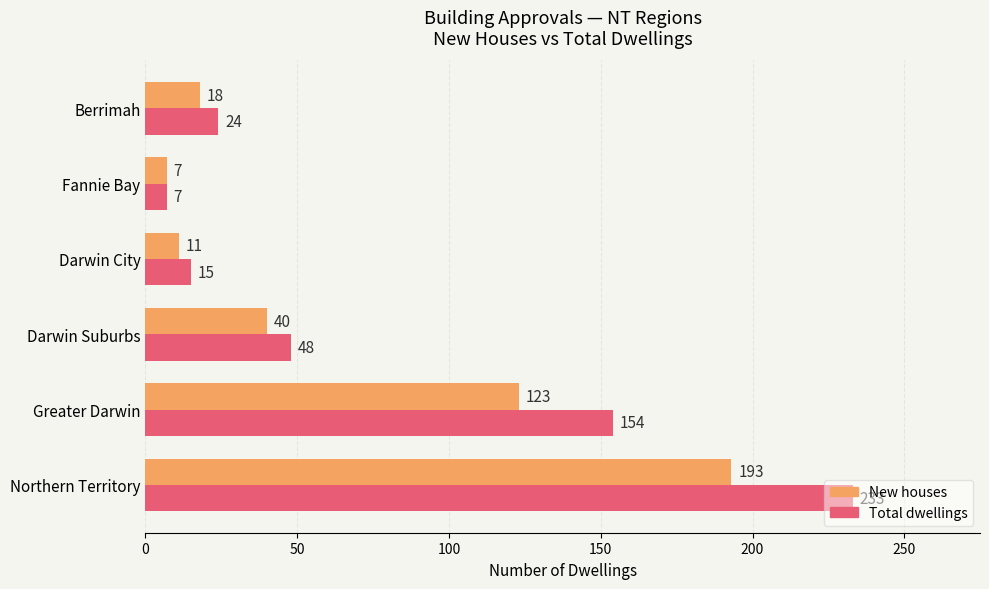

At which category is the sum across all series the highest?

Northern Territory